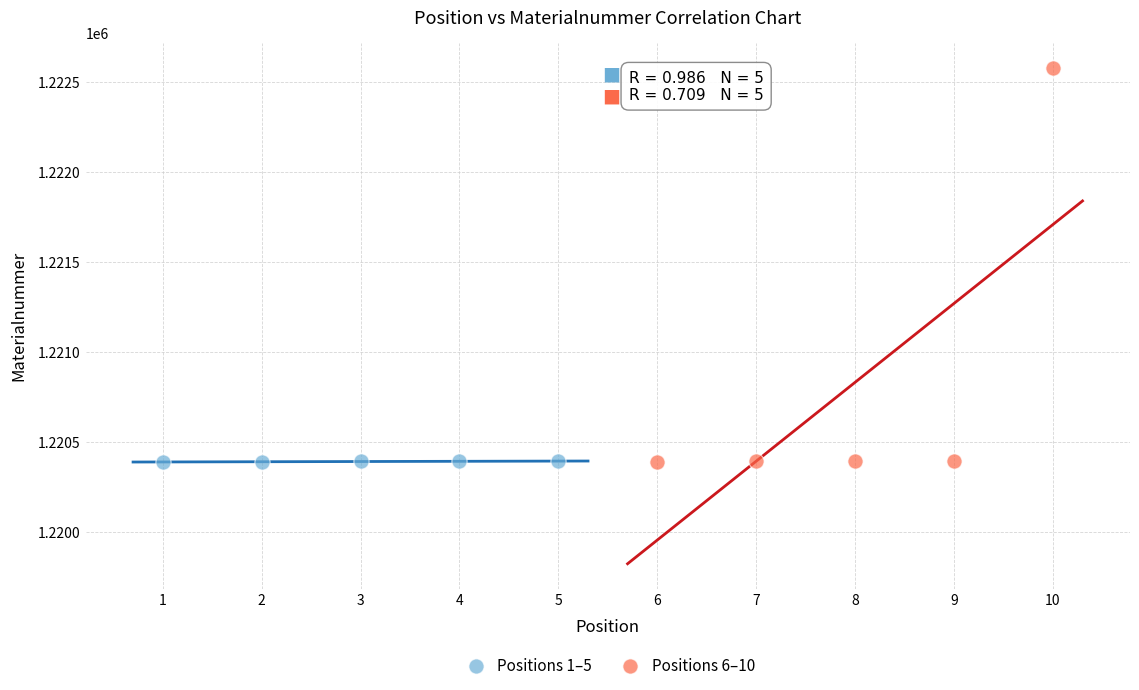

Which series has the widest spread of Y values?

Positions 6–10